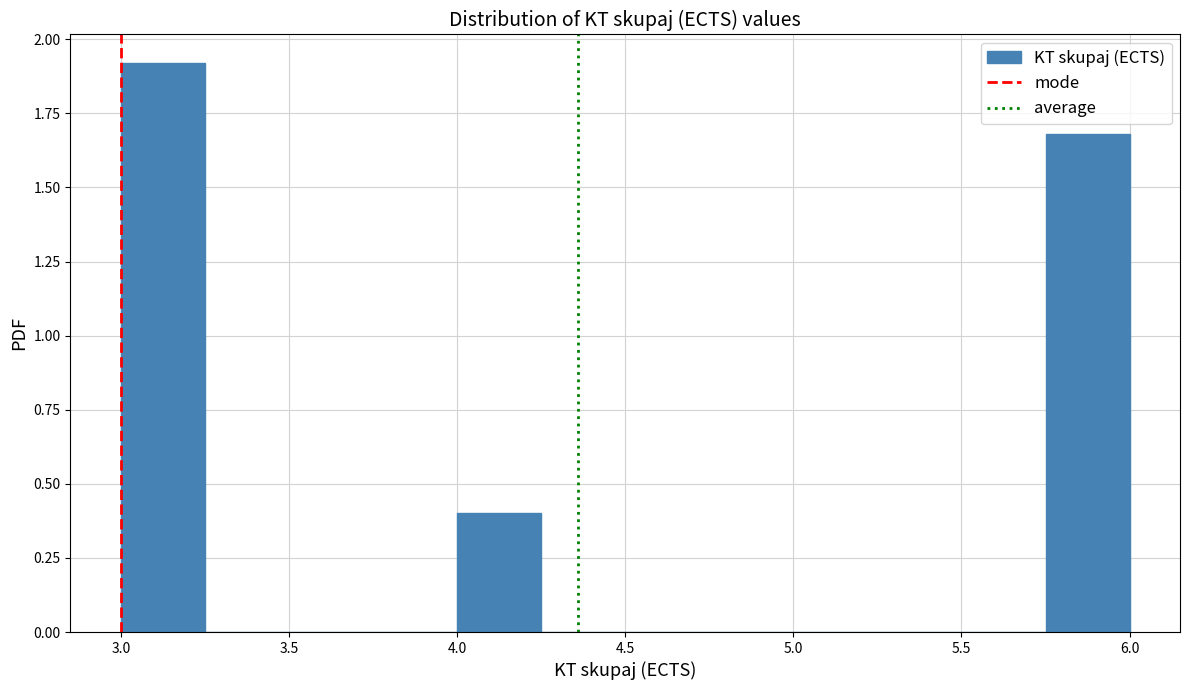

Reading left to right, transcribe this chart: for each bar, give the range it covers on the x-axis and its height. The values are not printed on the chart, so give them approximately, as read against the axis.

3.00 to 3.25: 1.9
3.25 to 3.50: 0
3.50 to 3.75: 0
3.75 to 4.00: 0
4.00 to 4.25: 0.4
4.25 to 4.50: 0
4.50 to 4.75: 0
4.75 to 5.00: 0
5.00 to 5.25: 0
5.25 to 5.50: 0
5.50 to 5.75: 0
5.75 to 6.00: 1.7